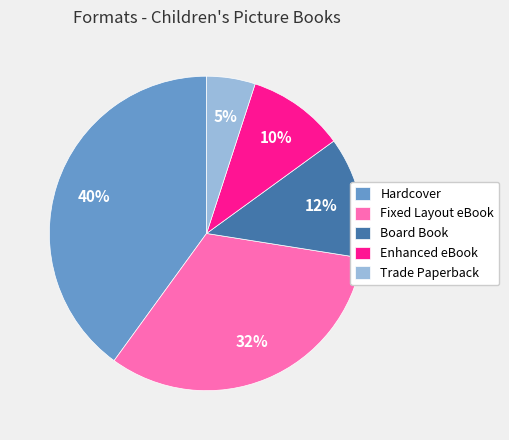

What is the smallest slice in the pie chart?

Trade Paperback